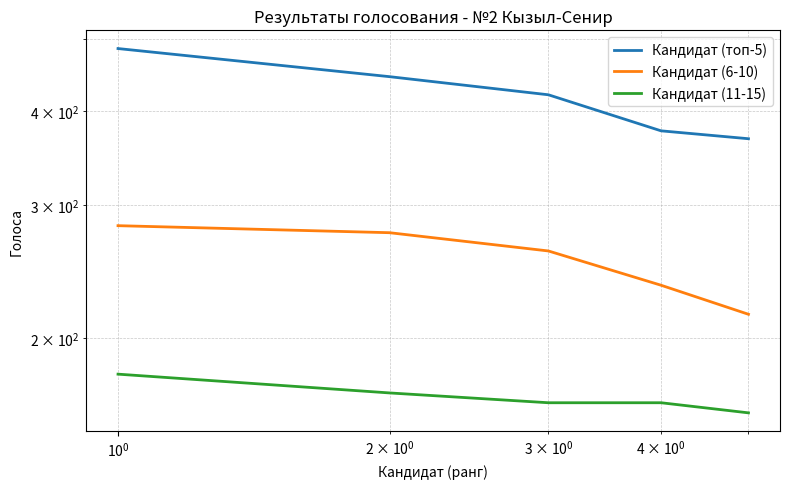

Rank the series at $\mathdefault{10^{-2}}$ from highest to lowest value.

Кандидат (топ-5), Кандидат (6-10), Кандидат (11-15)